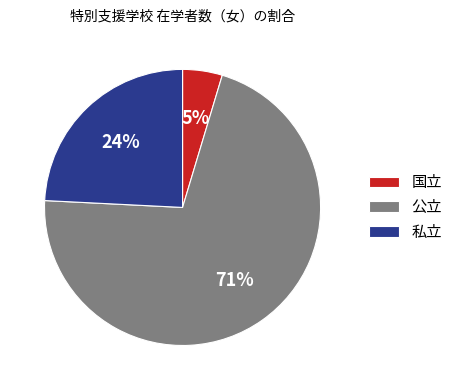

Which slice is the smallest?

国立